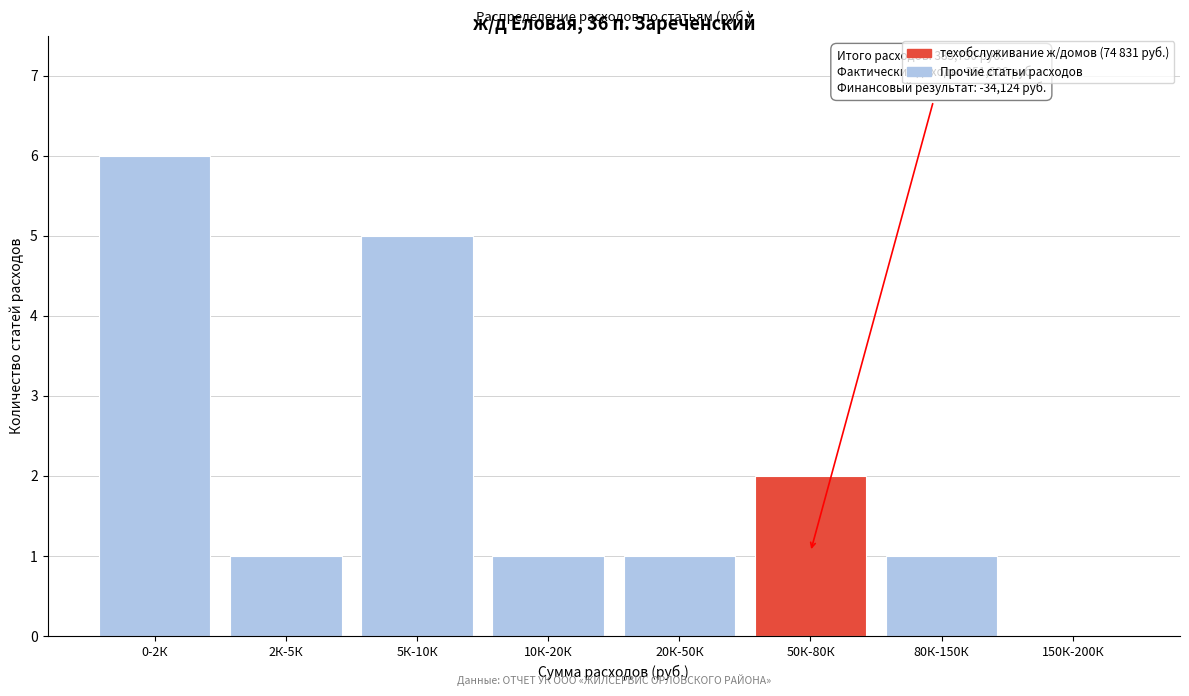

Reading right to left, list all the values displayed in this chart.

150К-200К=0	80К-150К=1	50К-80К=2	20К-50К=1	10К-20К=1	5К-10К=5	2К-5К=1	0-2К=6